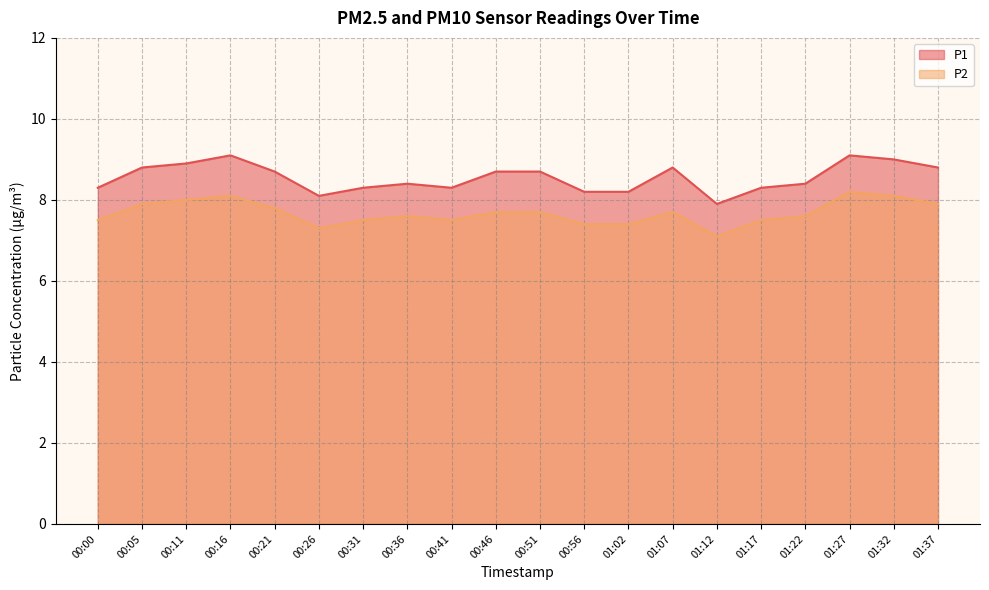

What is the label of the 14th point from the left?

01:07